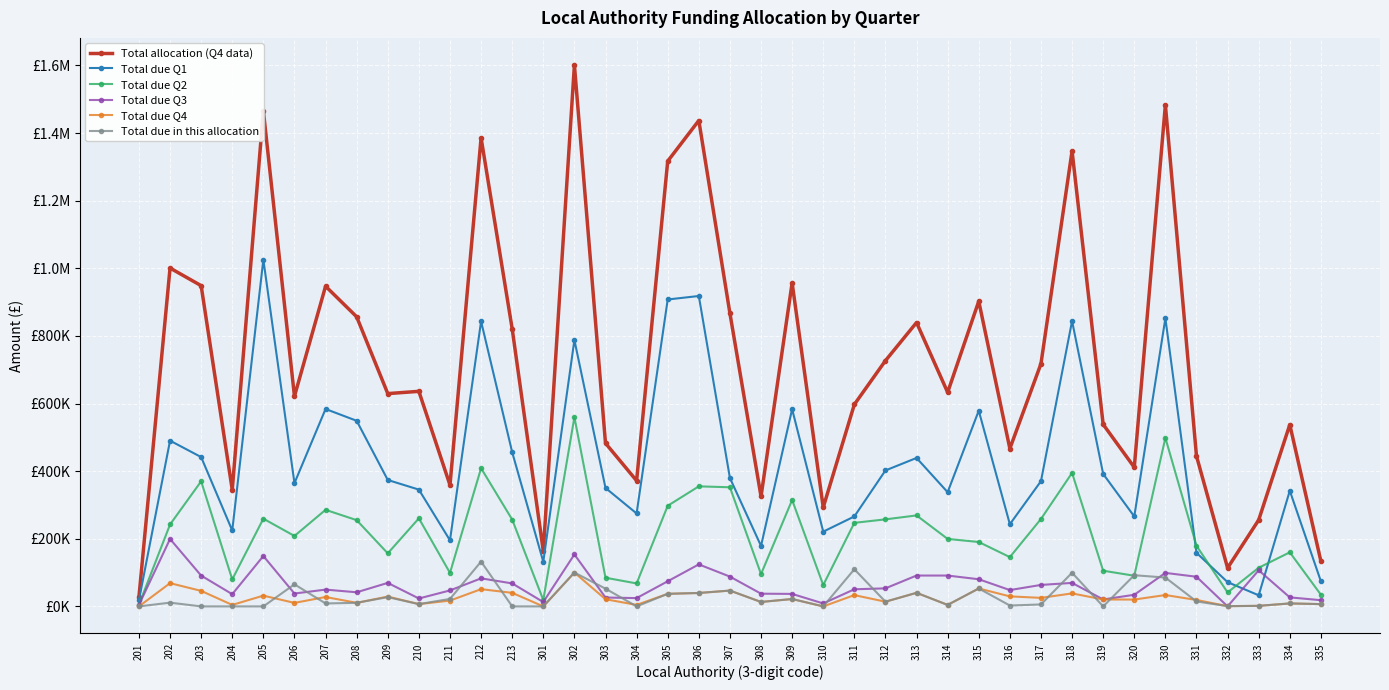

What are all the series names shown in the legend?

Total allocation (Q4 data), Total due Q1, Total due Q2, Total due Q3, Total due Q4, Total due in this allocation